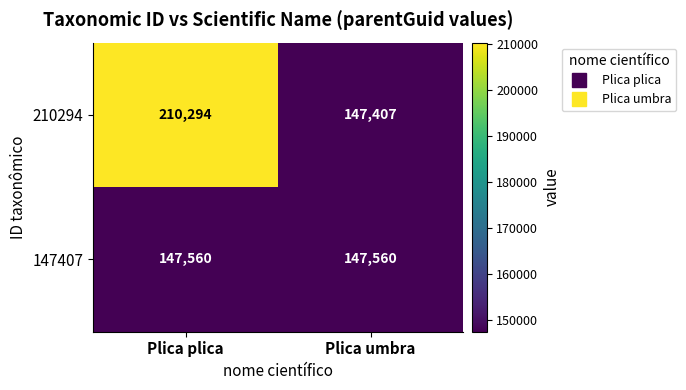

True or false: 210294 has a value of 54839 at Plica plica.

False